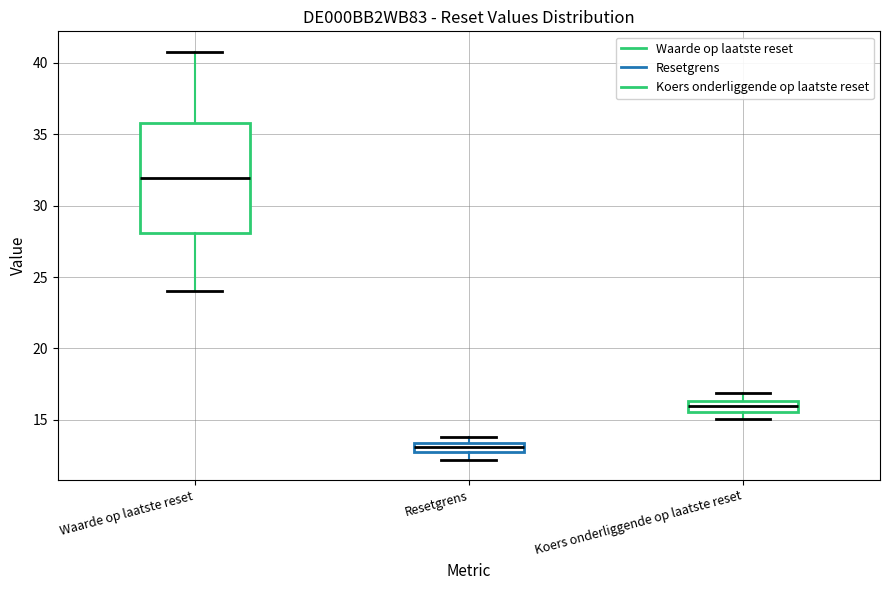

Which box's median line is the lowest?

Resetgrens